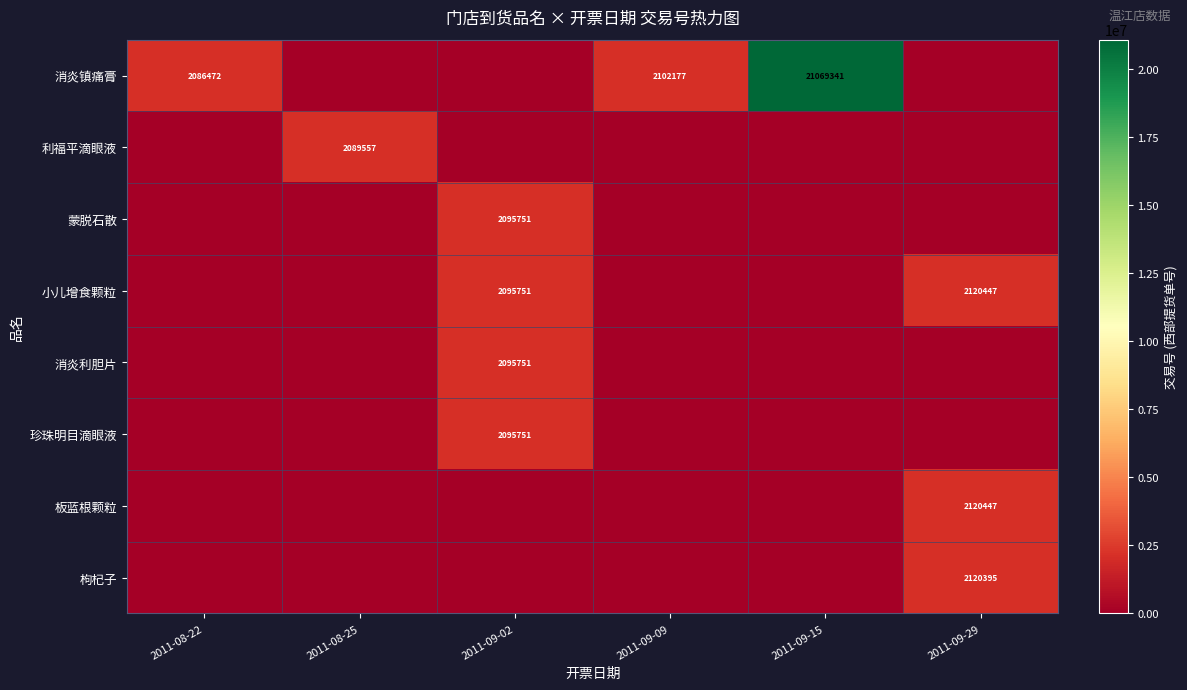

At which category is the sum across all series the highest?

2011-09-15